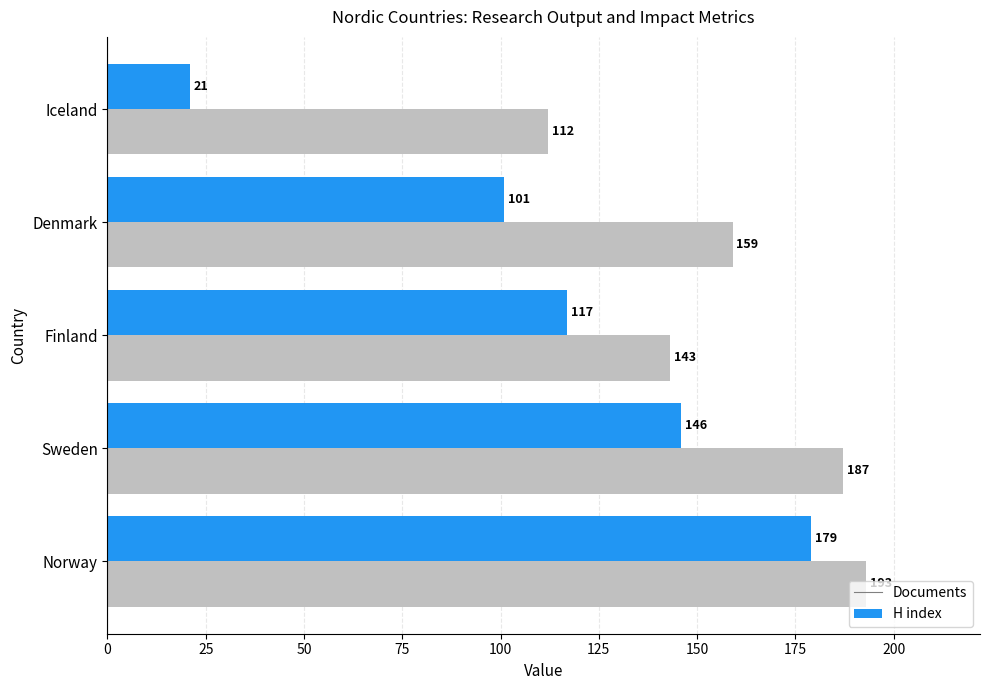

List the labels in order of H index value, largest first.

Norway, Sweden, Denmark, Finland, Iceland